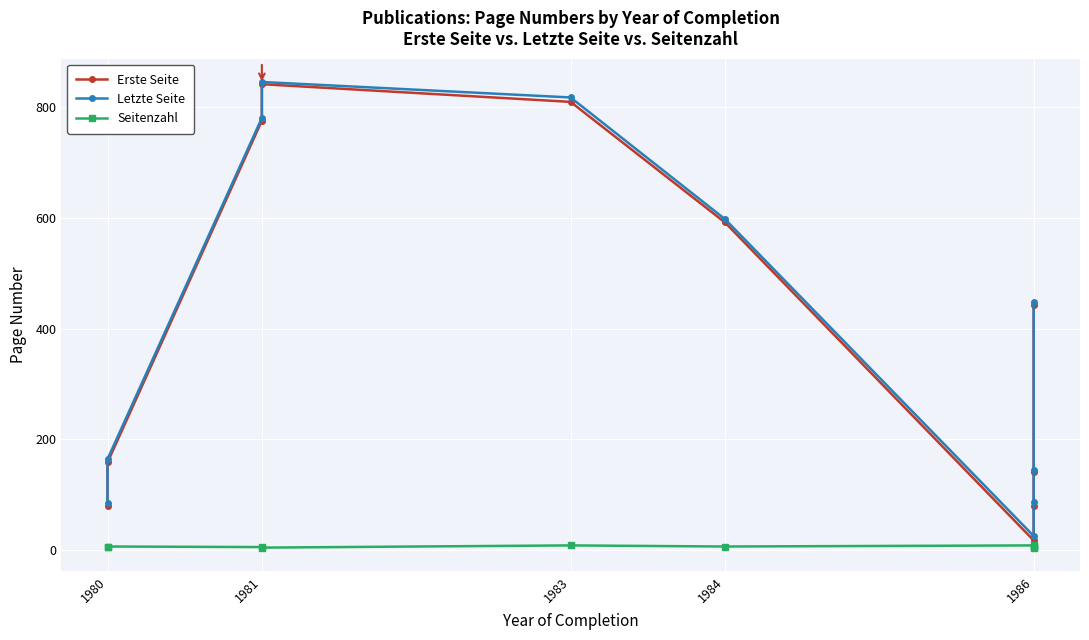

Is the value of Erste Seite at 1980 greater than the value of Letzte Seite at 1980?

No